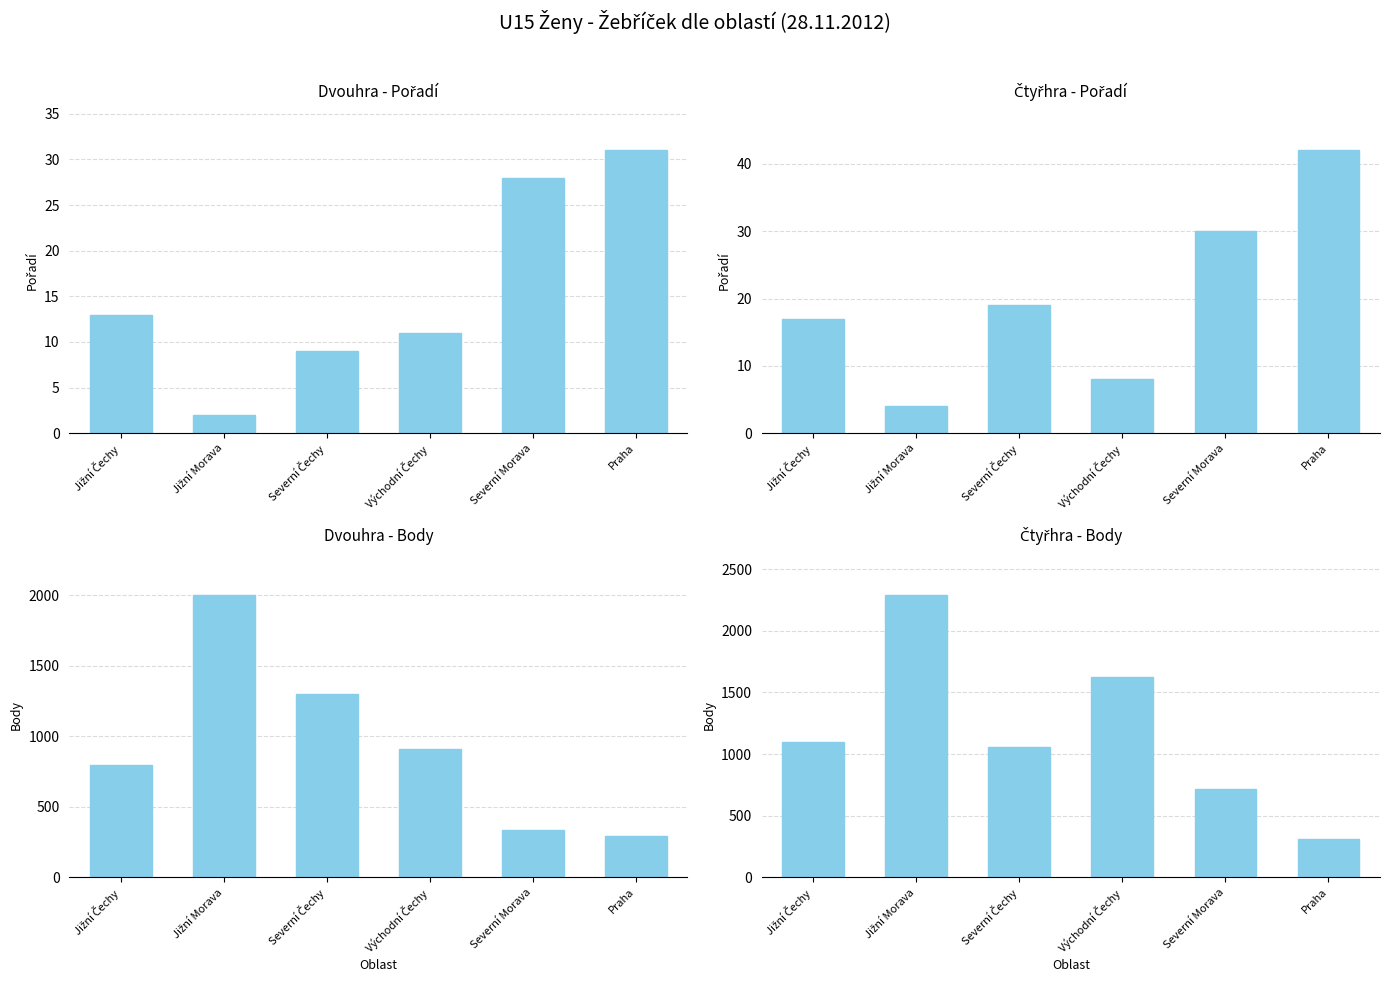

Between Jižní Morava and Východní Čechy, which is larger?

Východní Čechy